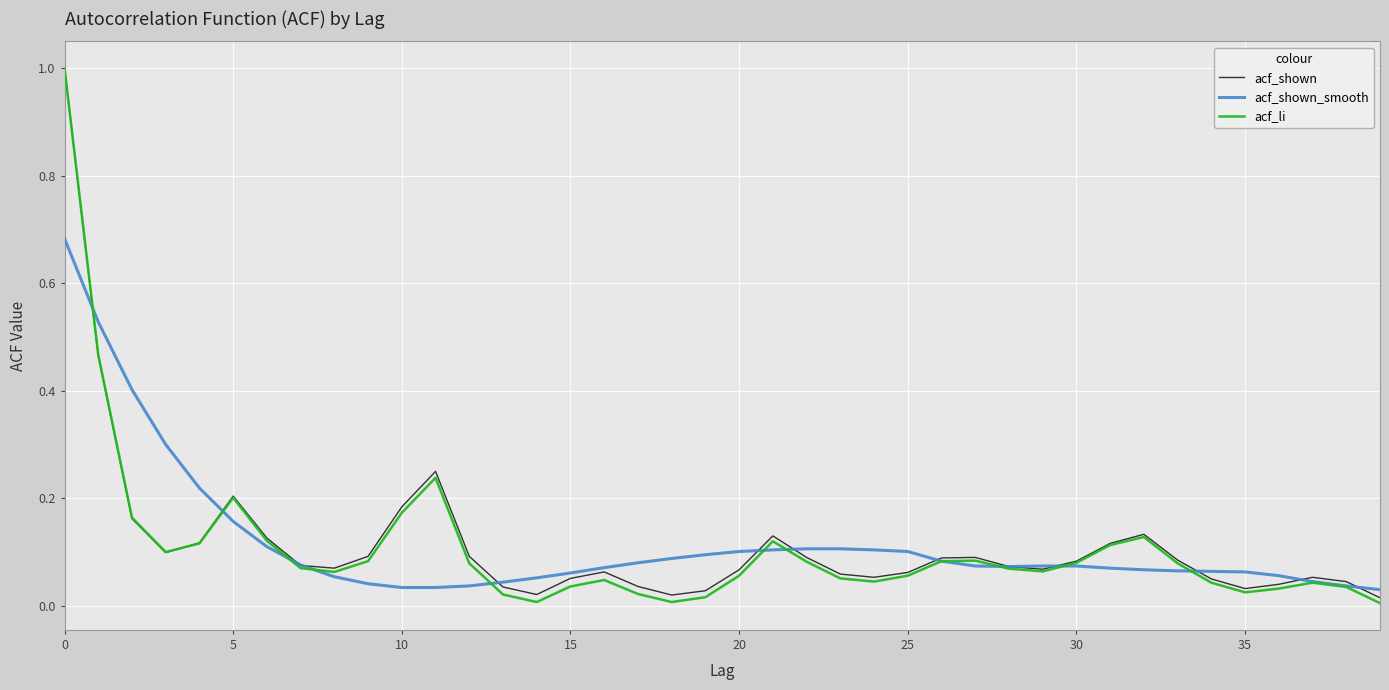

Which series has the largest range (max minus min)?

acf_li